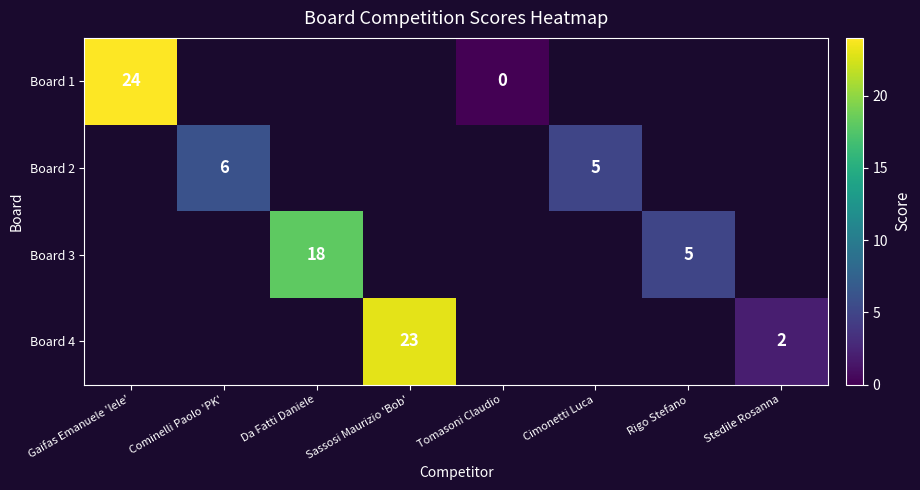

Between Tomasoni Claudio and Rigo Stefano, which is larger?

Rigo Stefano